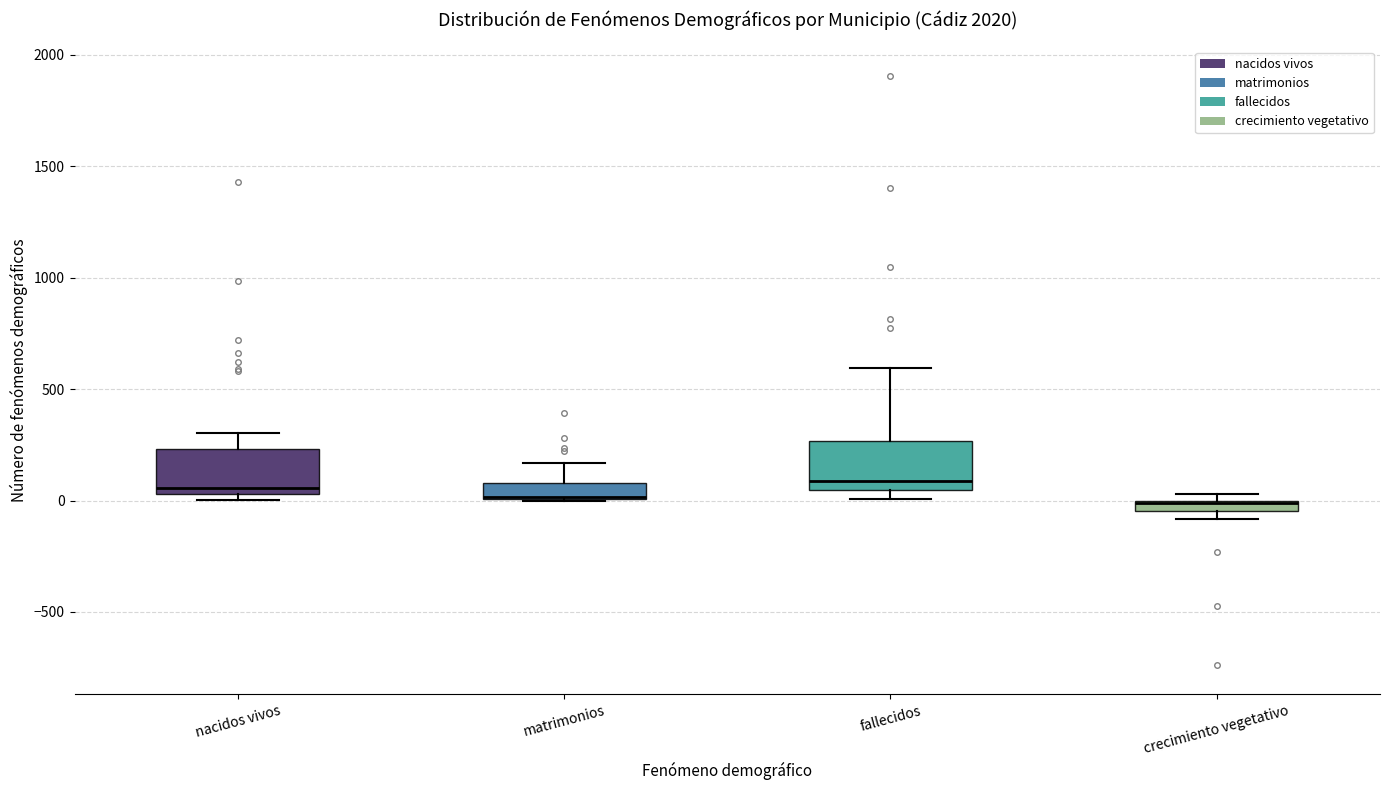

Where does the median line of the box for fallecidos sit on the y-axis? The values are not printed on the chart, so give them approximately, as read against the axis.

100